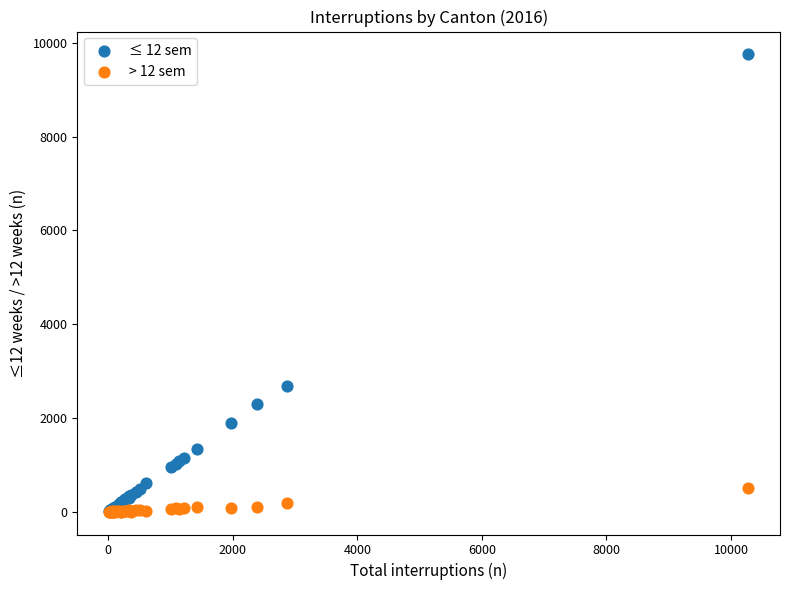

What are all the series names shown in the legend?

≤ 12 sem, > 12 sem